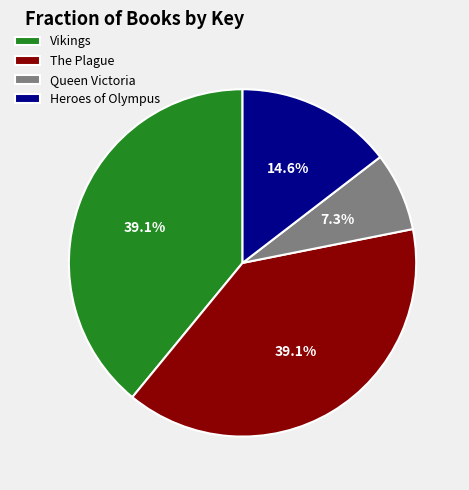

Count the number of slices in the pie.

4